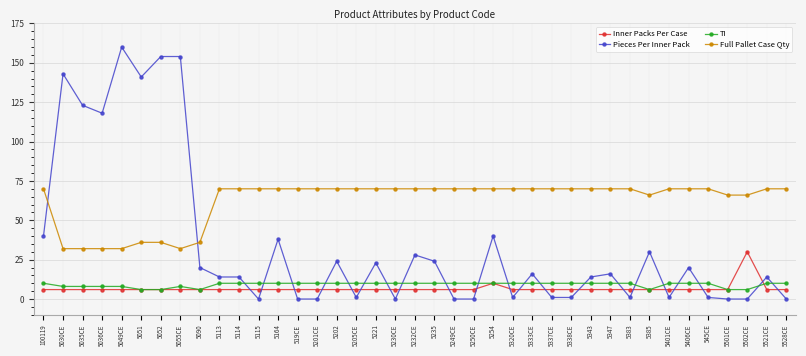

At which label does Pieces Per Inner Pack first exceed 14?

100119